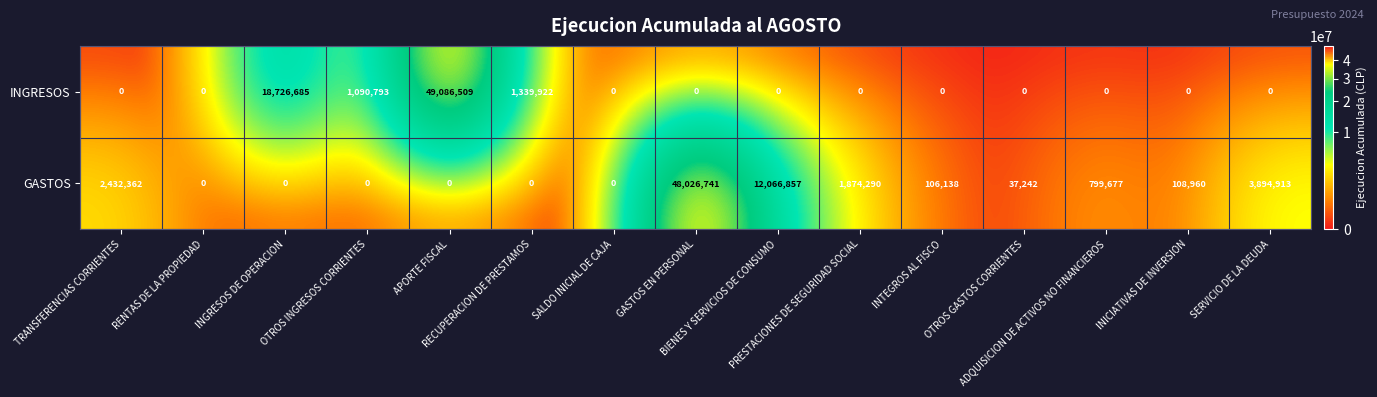

What is the difference between the highest and lowest values at BIENES Y SERVICIOS DE CONSUMO?

12066857